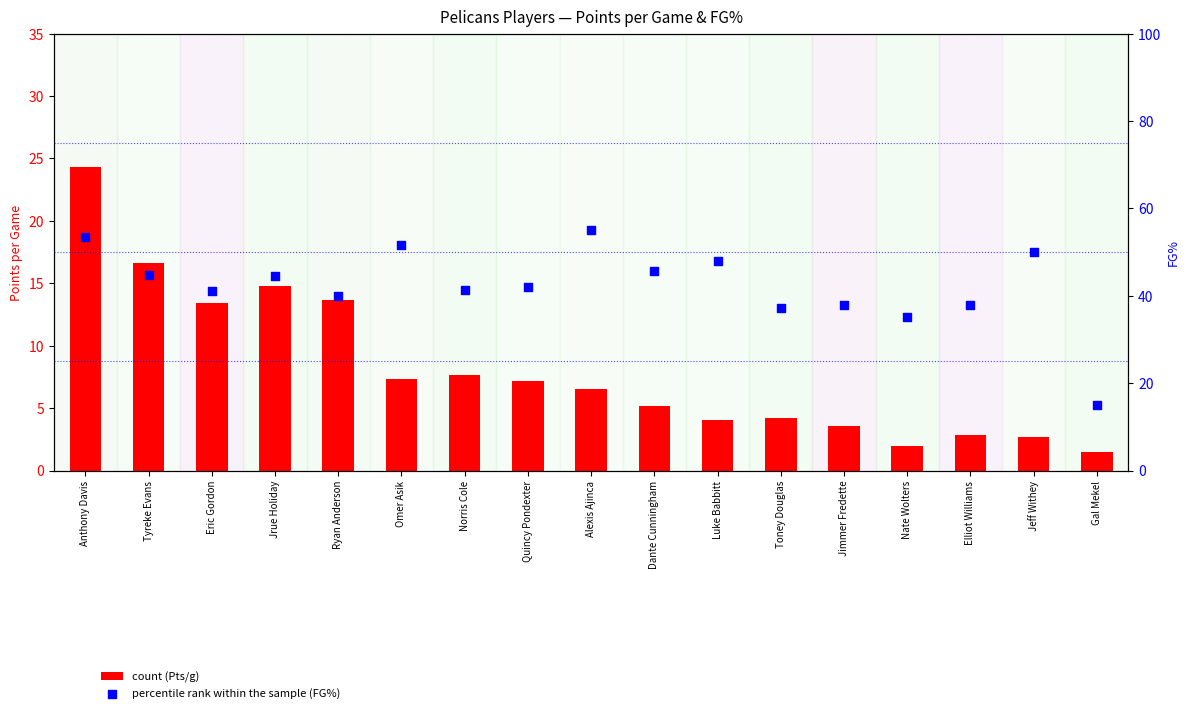

At which category is the sum across all series the highest?

Anthony Davis